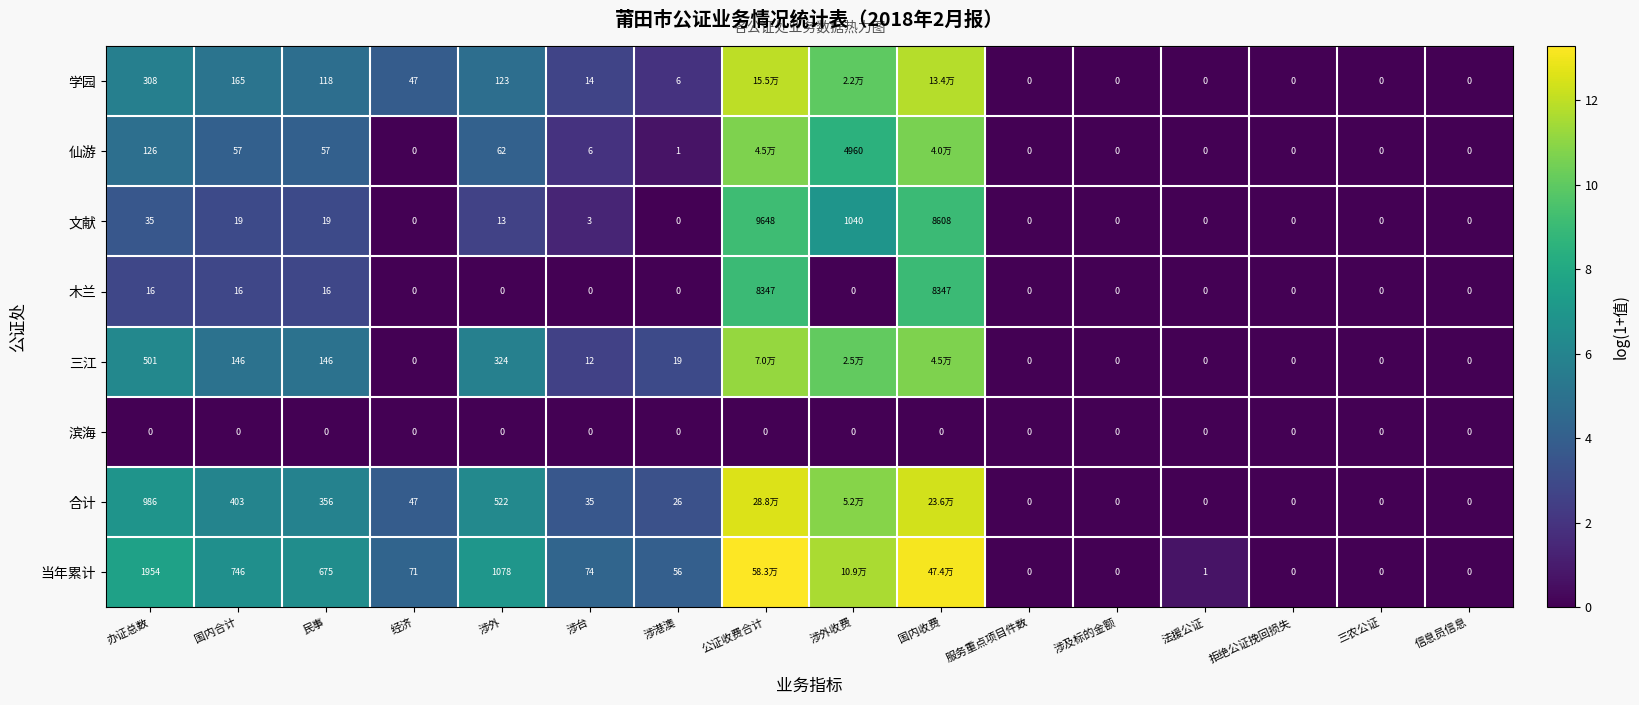

How many distinct data groups are displayed?

8